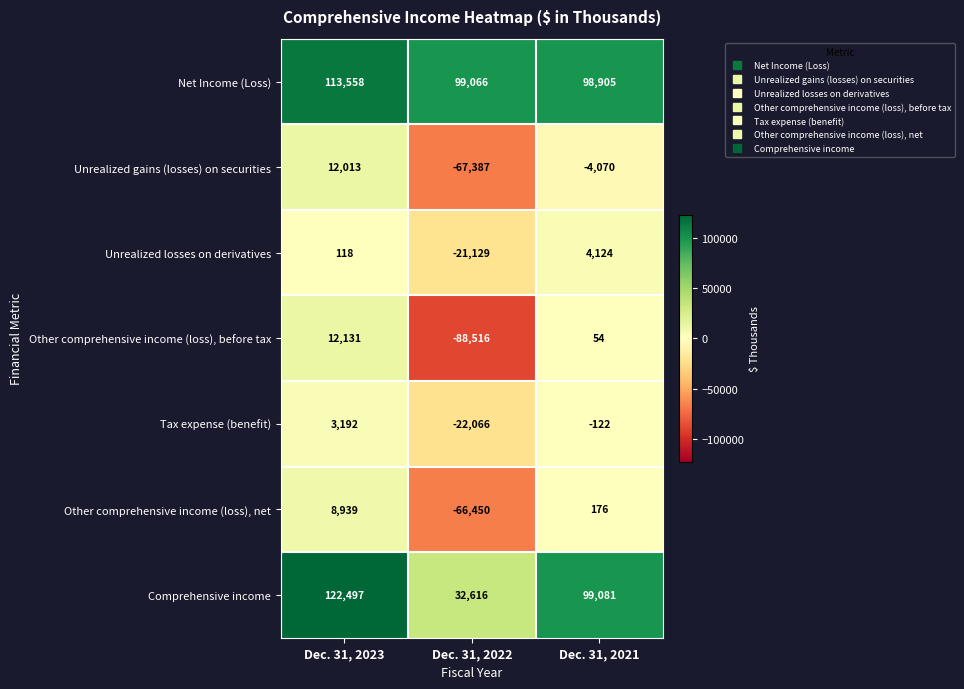

Reading left to right, what are all the values shown in this chart?

Net Income (Loss): Dec. 31, 2023=113558	Dec. 31, 2022=99066	Dec. 31, 2021=98905
Unrealized gains (losses) on securities: Dec. 31, 2023=12013	Dec. 31, 2022=-67387	Dec. 31, 2021=-4070
Unrealized losses on derivatives: Dec. 31, 2023=118	Dec. 31, 2022=-21129	Dec. 31, 2021=4124
Other comprehensive income (loss), before tax: Dec. 31, 2023=12131	Dec. 31, 2022=-88516	Dec. 31, 2021=54
Tax expense (benefit): Dec. 31, 2023=3192	Dec. 31, 2022=-22066	Dec. 31, 2021=-122
Other comprehensive income (loss), net: Dec. 31, 2023=8939	Dec. 31, 2022=-66450	Dec. 31, 2021=176
Comprehensive income: Dec. 31, 2023=122497	Dec. 31, 2022=32616	Dec. 31, 2021=99081